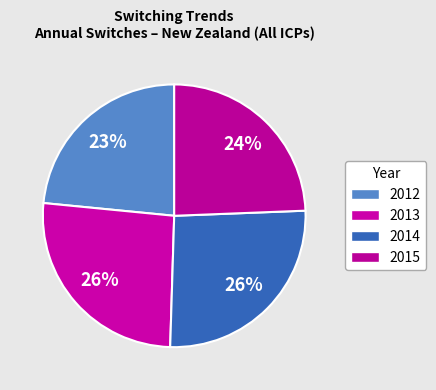

What is the change in value from 2012 to 2014?

+40478